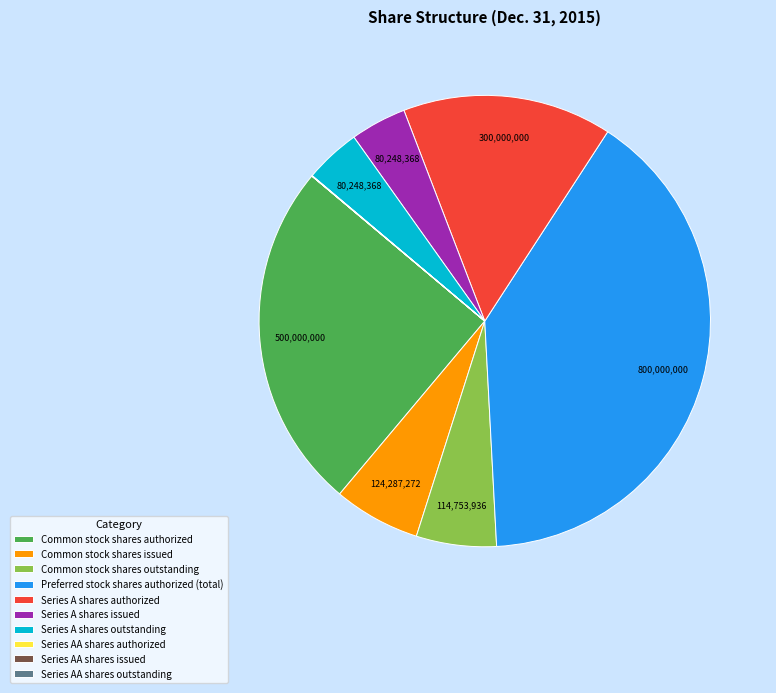

Do Common stock shares authorized and Common stock shares outstanding together represent more than half of the pie?

No